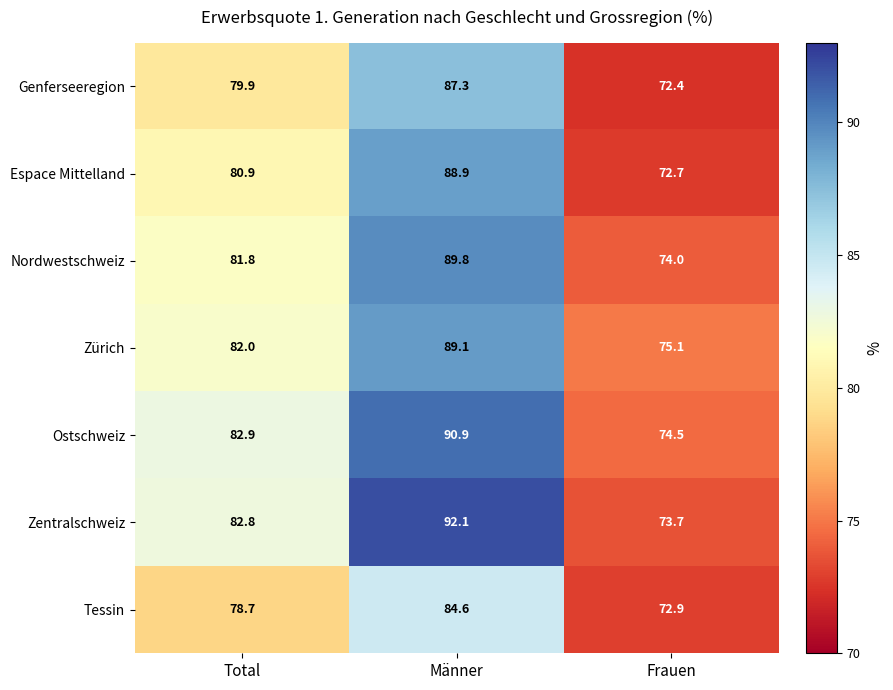

What is the total value across all series at Männer?

622.7